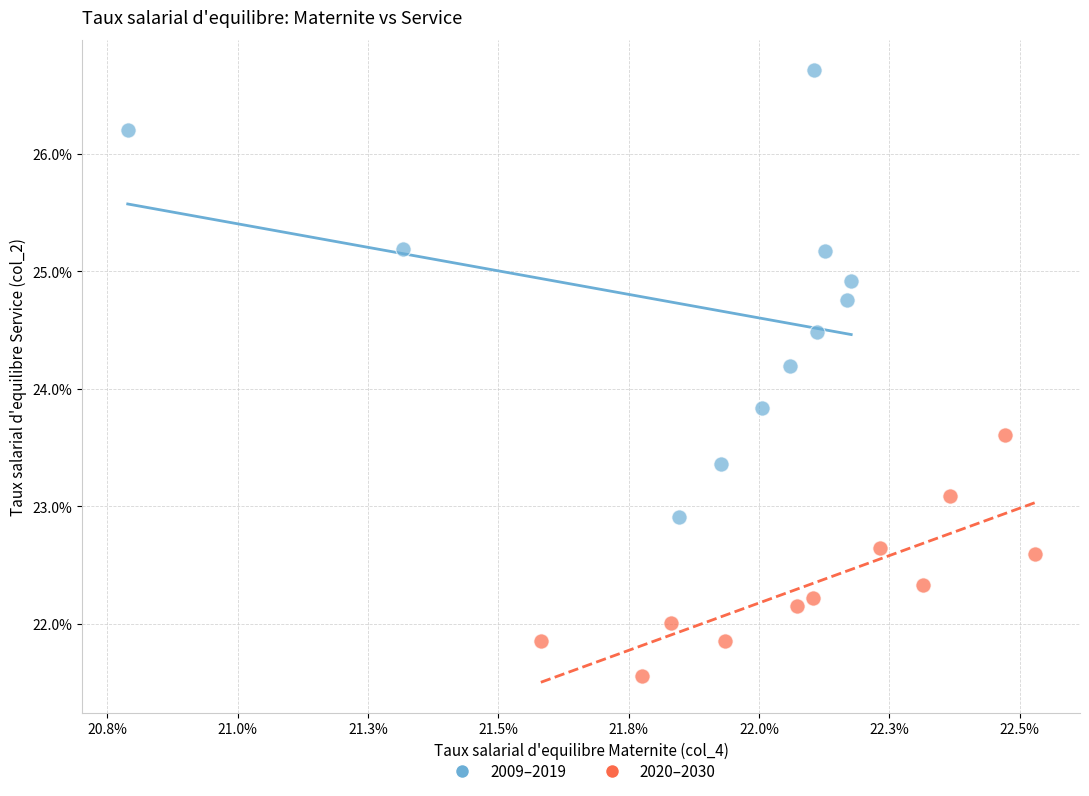

What are all the series names shown in the legend?

2009–2019, 2020–2030